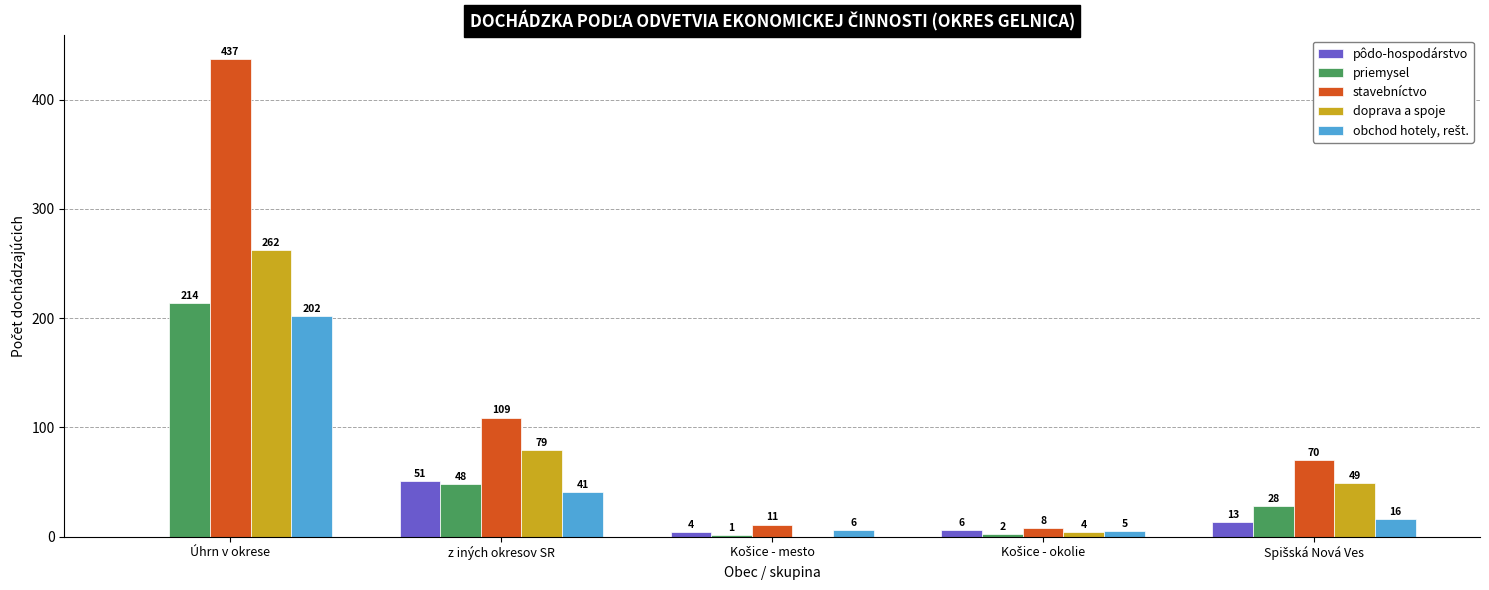

Where is priemysel nearest to the value 107?

z iných okresov SR